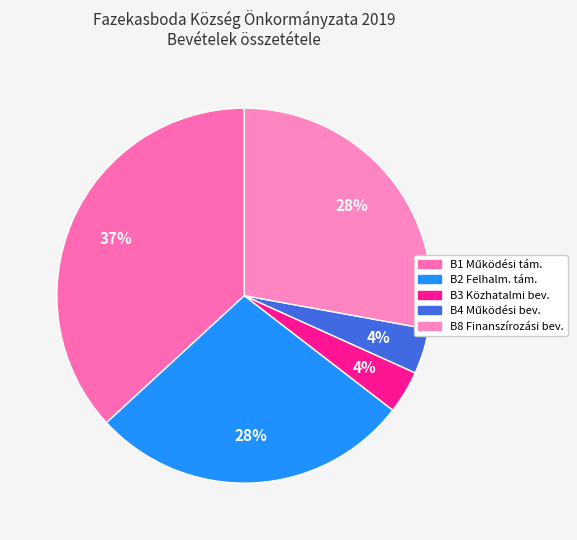

Count the number of slices in the pie.

5